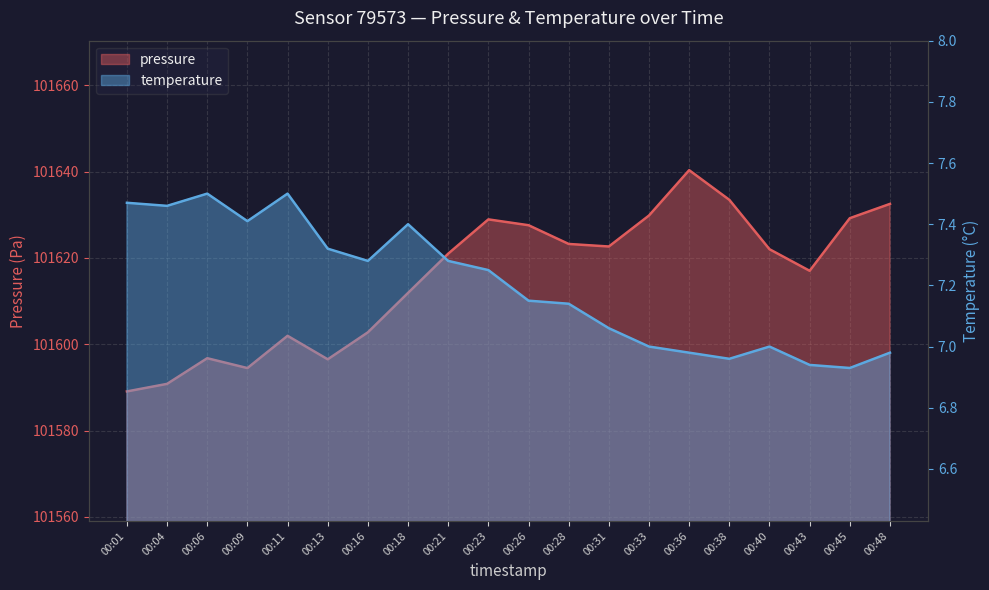

What is the sum of the pressure values at 00:48 and 00:33?

203262.3